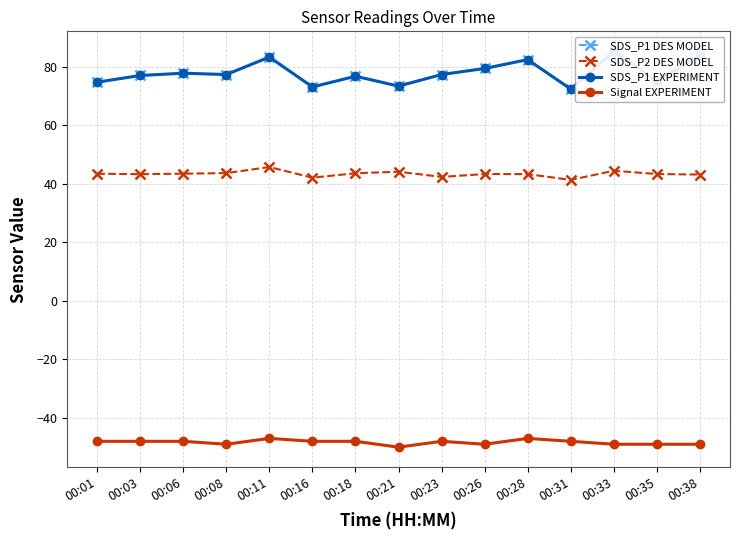

How many lines are shown in the chart?

4